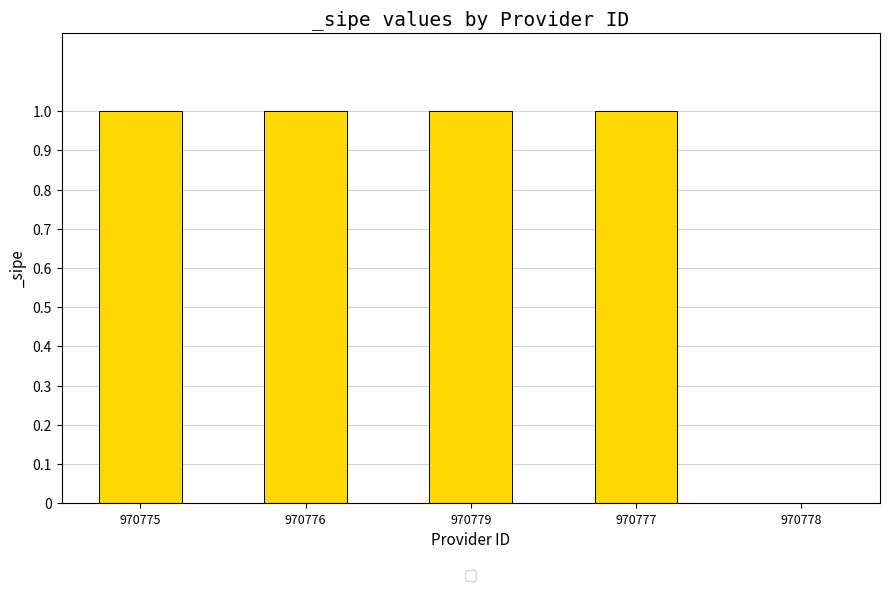

Reading right to left, transcribe all the data shown in this chart.

0	1	1	1	1